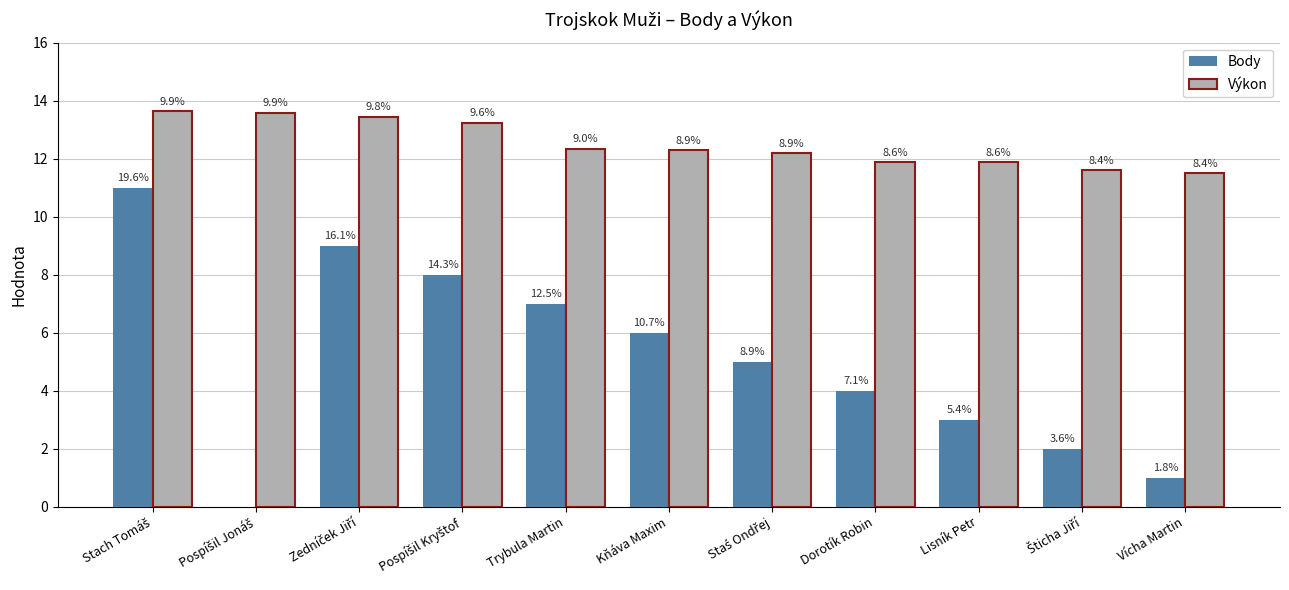

What are all the series names shown in the legend?

Body, Výkon